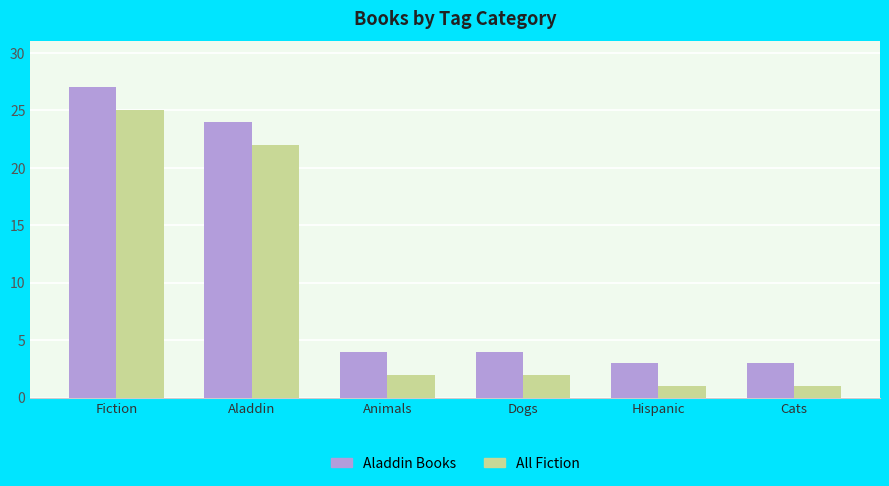

The value of Aladdin Books at Hispanic is 3. True or false?

True